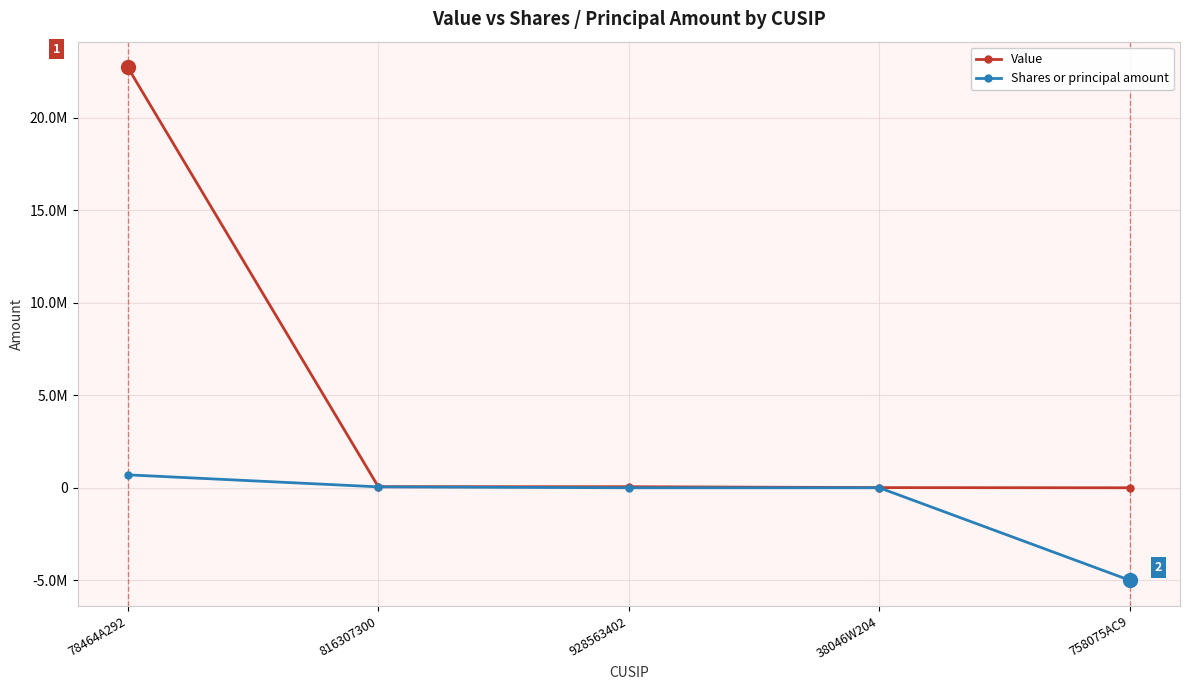

What is the label of the 3rd point from the right?

928563402